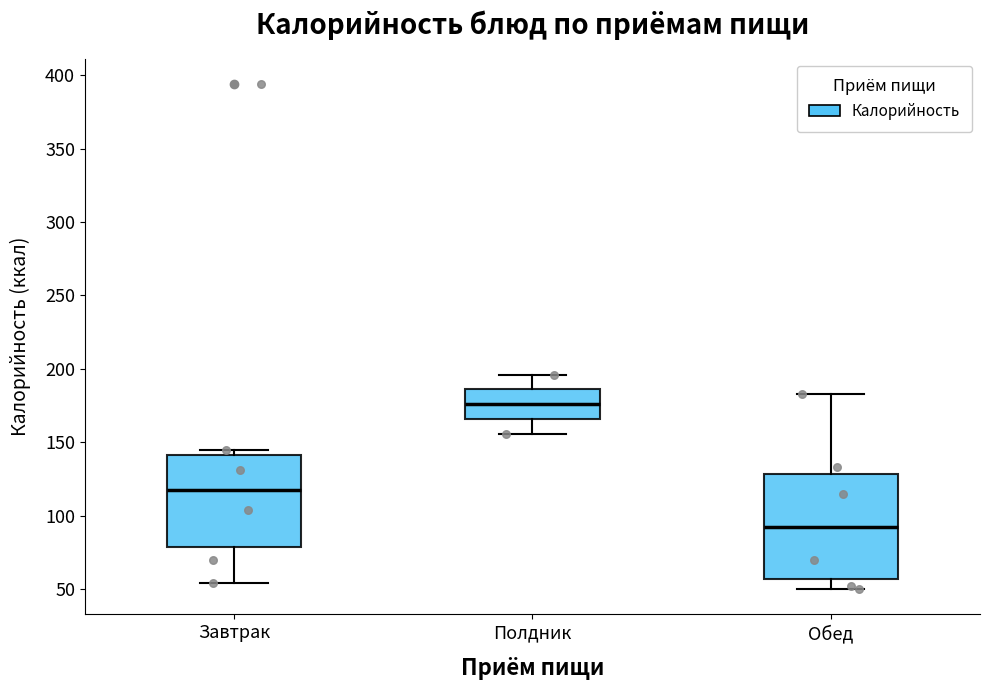

Reading left to right, read every box against the y-axis: the position of its median line, the range the box covers, and the ends of its whiskers. The values are not printed on the chart, so give them approximately, as read against the axis.

Завтрак: median 120, box 80 to 140, whiskers 55 to 145
Полдник: median 175, box 165 to 185, whiskers 155 to 195
Обед: median 95, box 55 to 130, whiskers 50 to 185